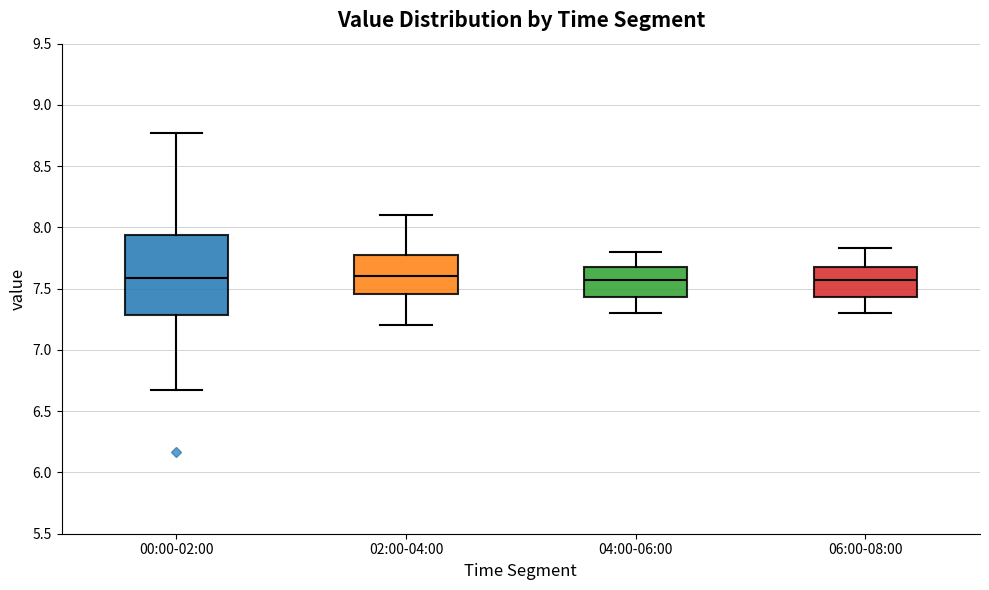

Where does the lower whisker of the box for 00:00-02:00 end on the y-axis? The values are not printed on the chart, so give them approximately, as read against the axis.

6.65